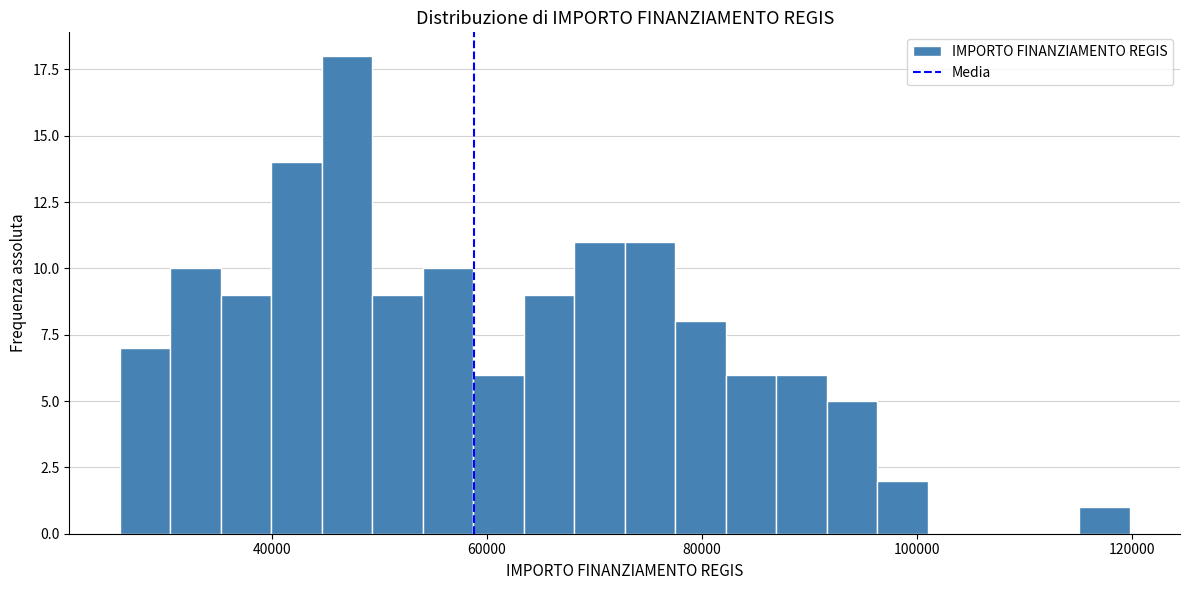

Read against the x-axis, roughly where is the centre of the tallest bar?

46000